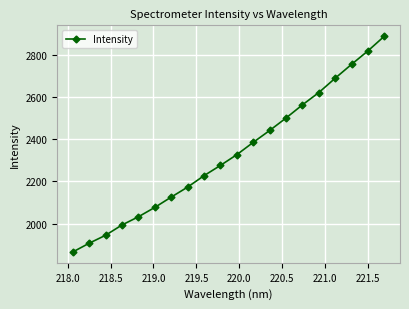

Reading right to left, extract all data points from this chart.

2887.4	2818.0	2754.2	2688.5	2620.5	2562.3	2499.9	2440.9	2384.8	2326.5	2275.6	2227.1	2173.0	2125.7	2076.9	2032.5	1993.7	1945.0	1907.4	1865.8